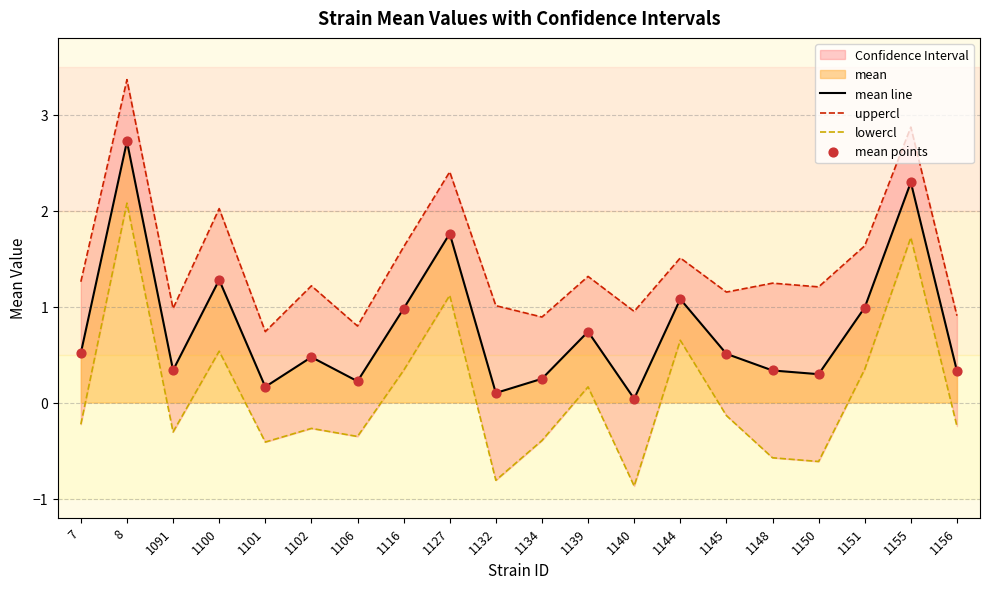

Is the value of uppercl at 8 greater than the value of lowercl at 1156?

Yes